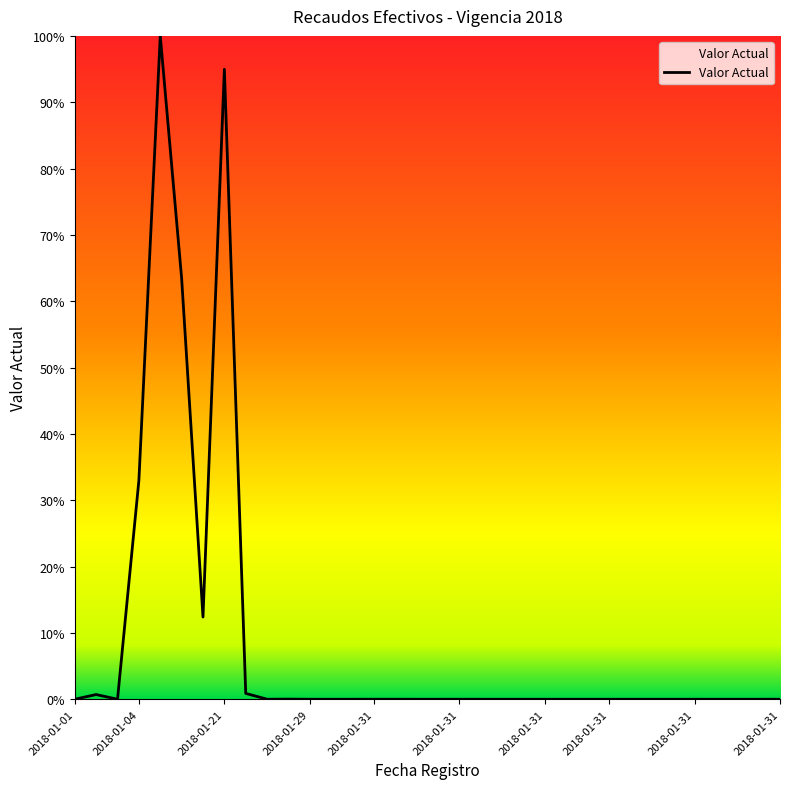

What is the maximum value shown in the chart?

100.0